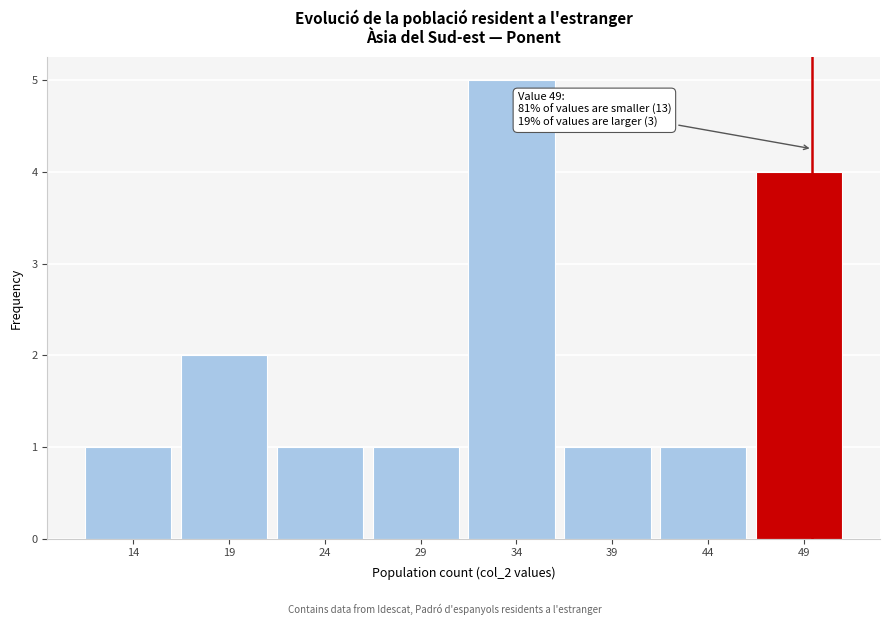

Reading left to right, transcribe all the data shown in this chart.

14=1	19=2	24=1	29=1	34=5	39=1	44=1	49=4